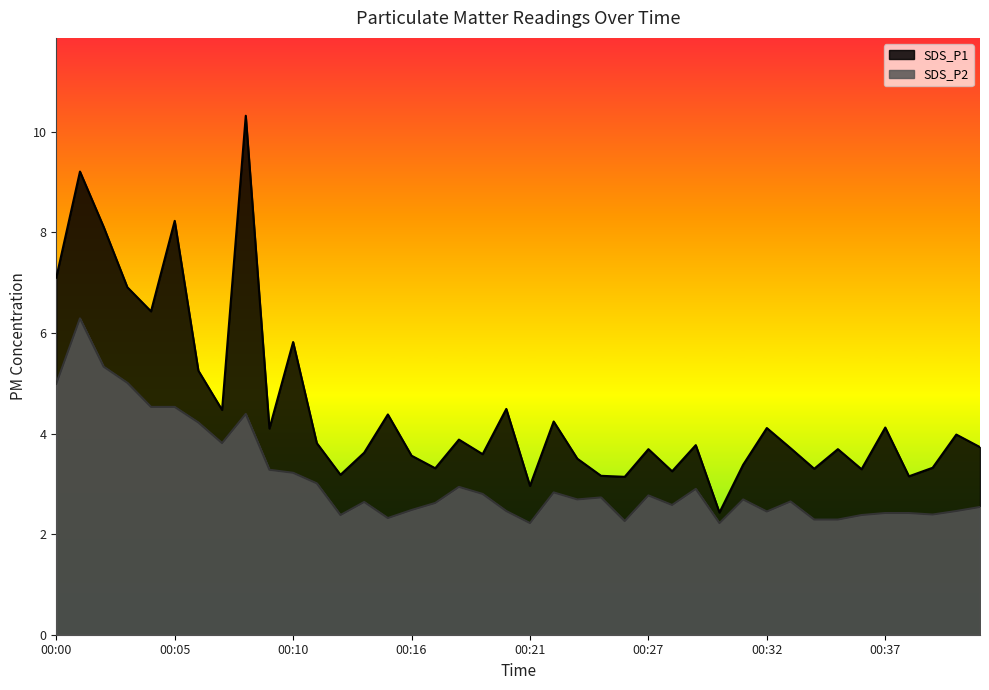

What is the difference between the maximum and minimum values in the SDS_P2 series?

4.1